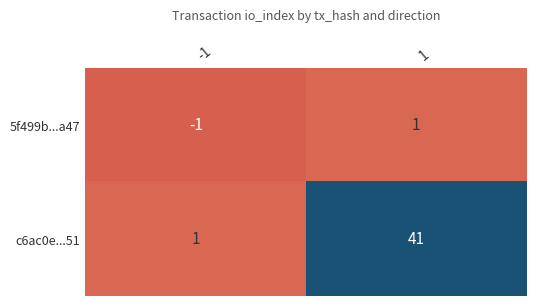

The value of 5f499b...a47 at -1 is -2. True or false?

False